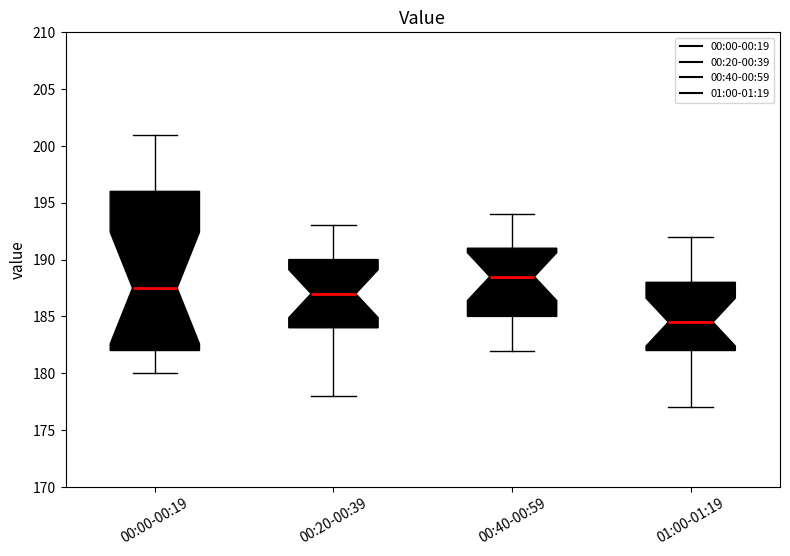

Reading left to right, read every box against the y-axis: the position of its median line, the range the box covers, and the ends of its whiskers. The values are not printed on the chart, so give them approximately, as read against the axis.

00:00-00:19: median 187.5, box 182.0 to 196.0, whiskers 180.0 to 201.0
00:20-00:39: median 187.0, box 184.0 to 190.0, whiskers 178.0 to 193.0
00:40-00:59: median 188.5, box 185.0 to 191.0, whiskers 182.0 to 194.0
01:00-01:19: median 184.5, box 182.0 to 188.0, whiskers 177.0 to 192.0